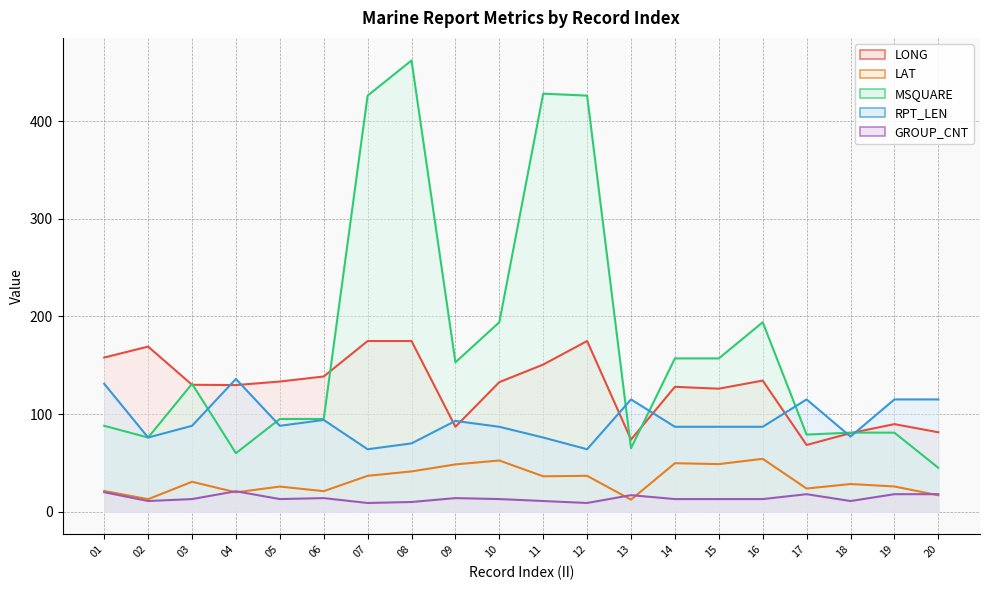

At which category does MSQUARE reach its first local valley?

02